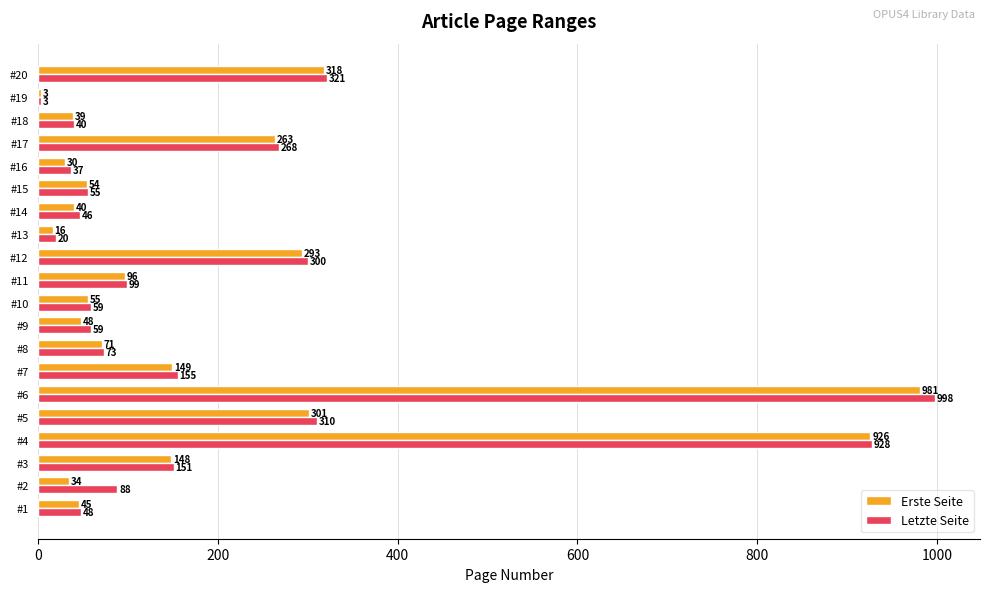

Which series has the largest total across all categories?

Letzte Seite